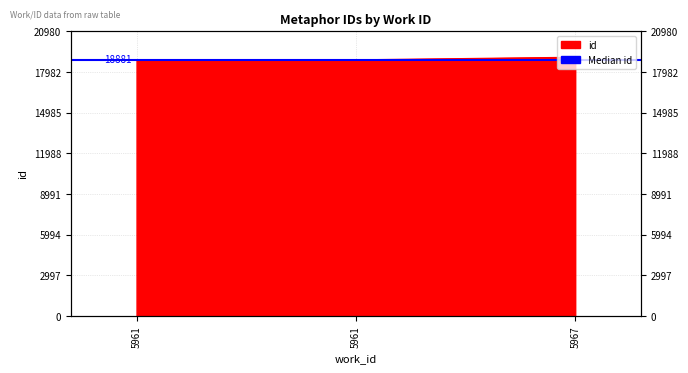

What is the sum of all values?

56834